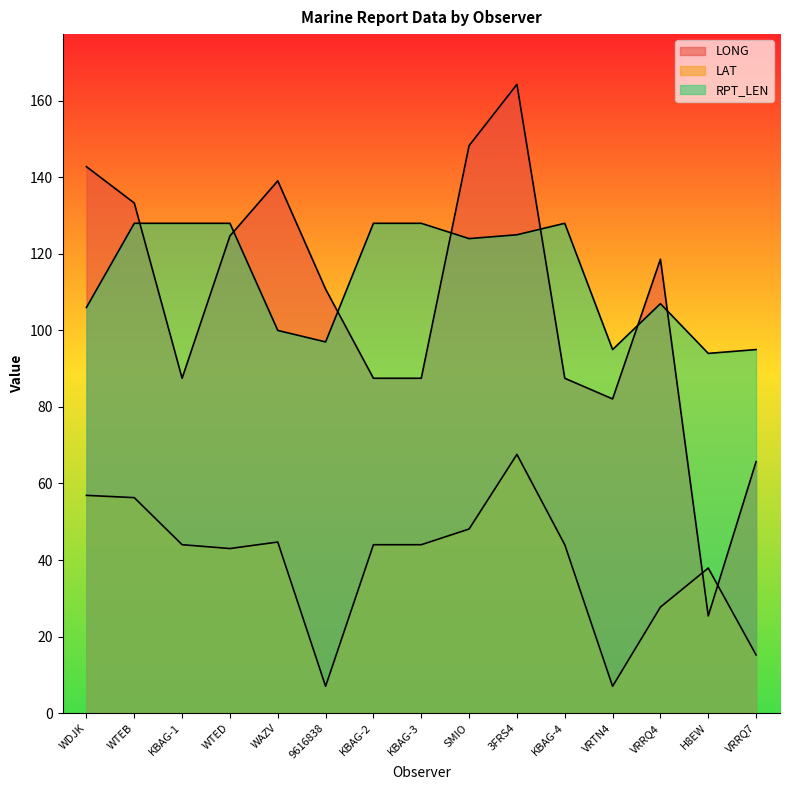

Does the chart have visible grid lines?

No